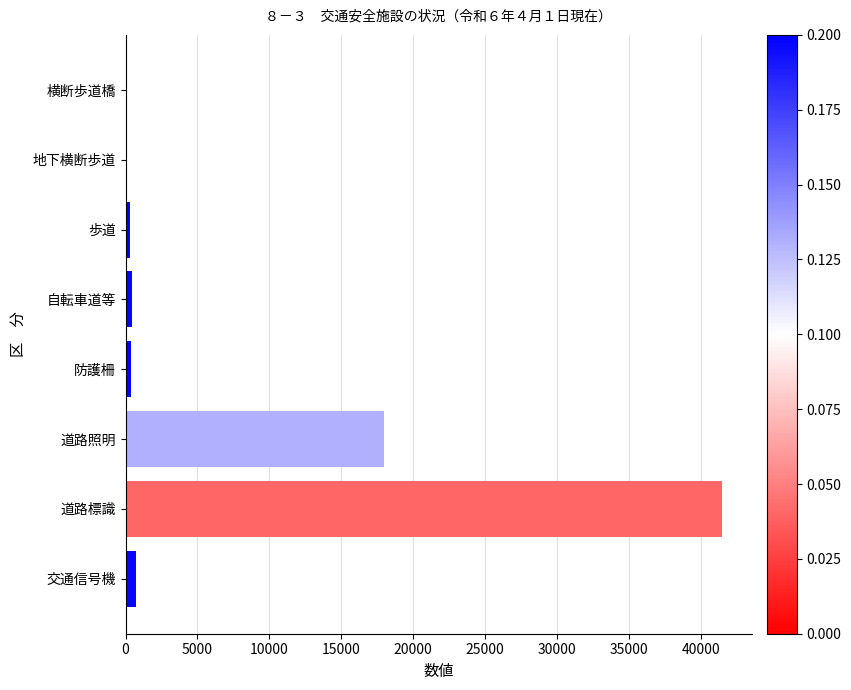

Which category has the highest value across all series?

道路標識